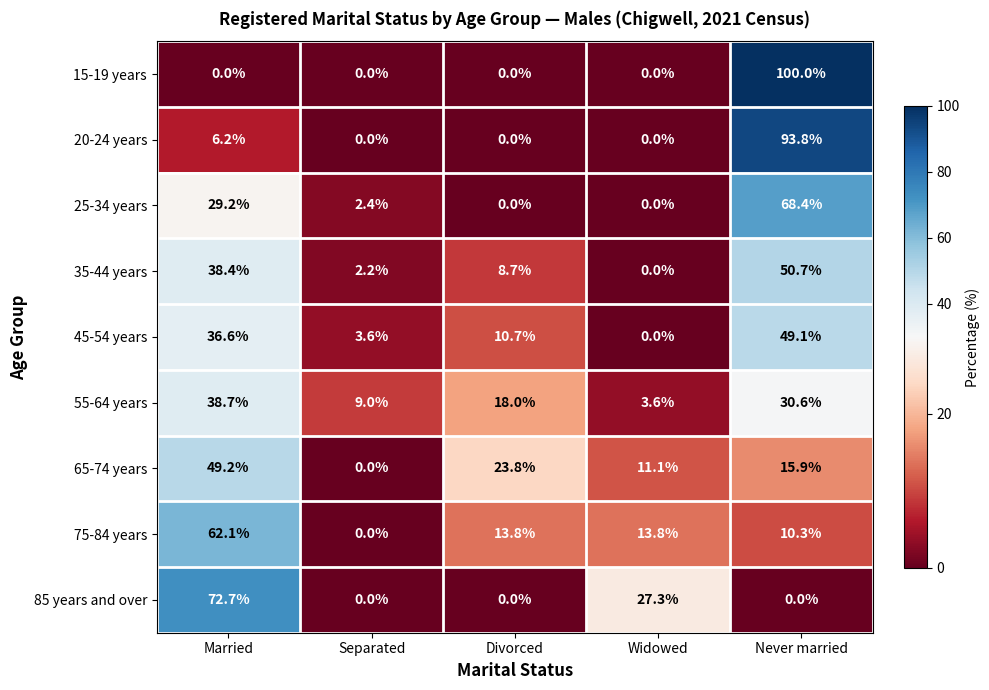

What is the total value across all series at Married?

333.1